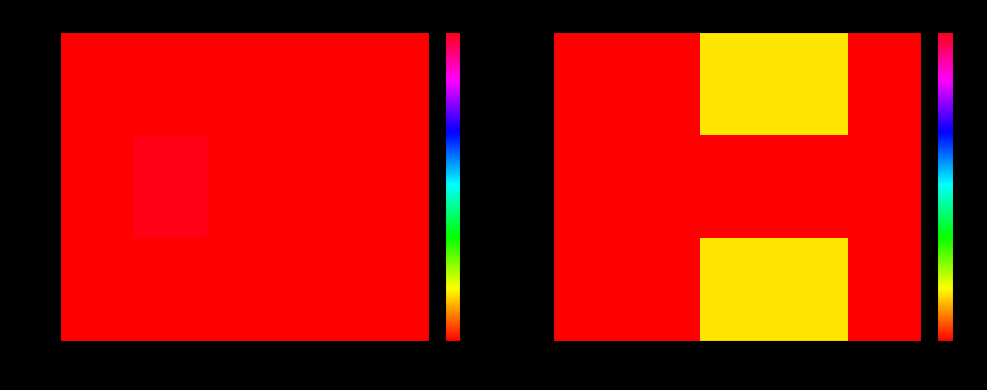

At how many categories does at least one series exceed 0?

2